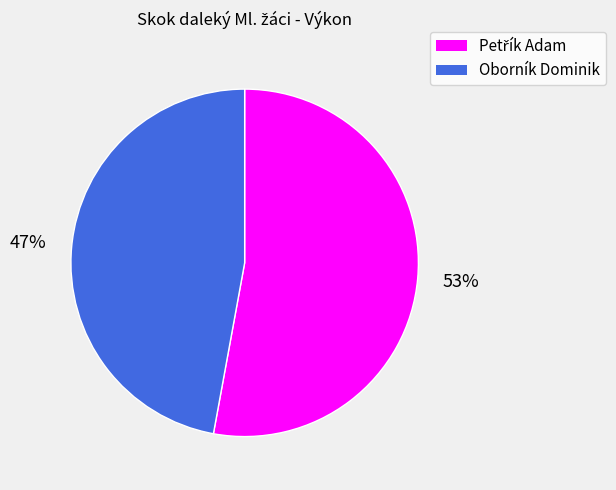

Is there any slice that represents more than half of the pie?

Yes